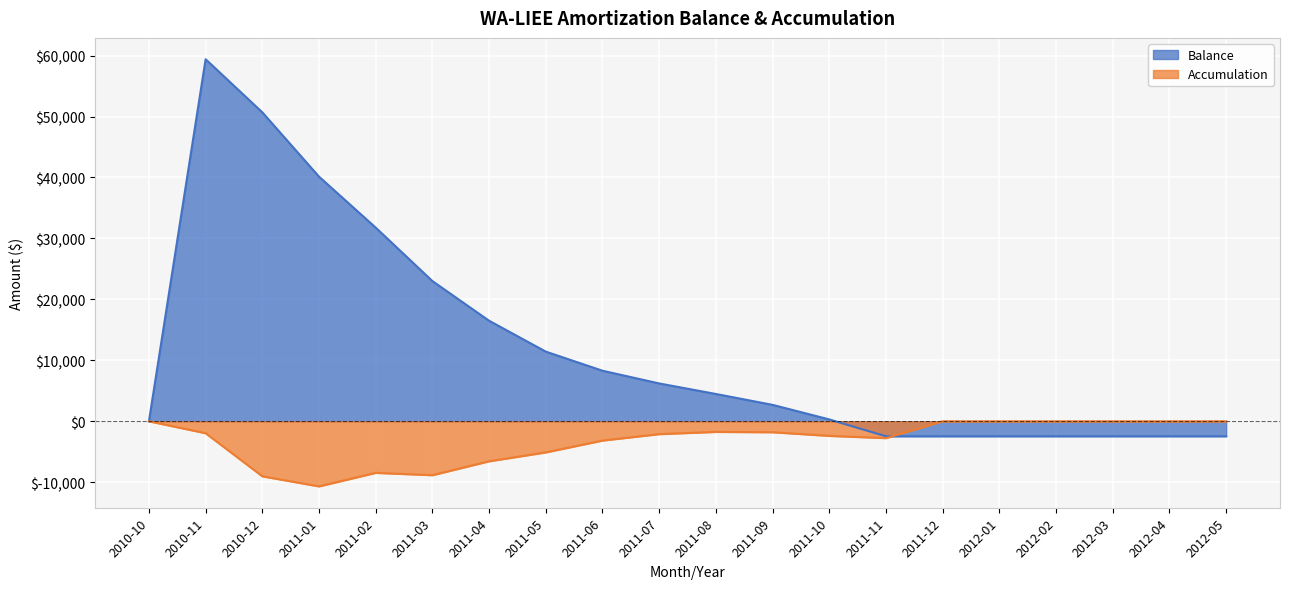

Is it true that Balance equals -3987.4 at 2011-12?

False